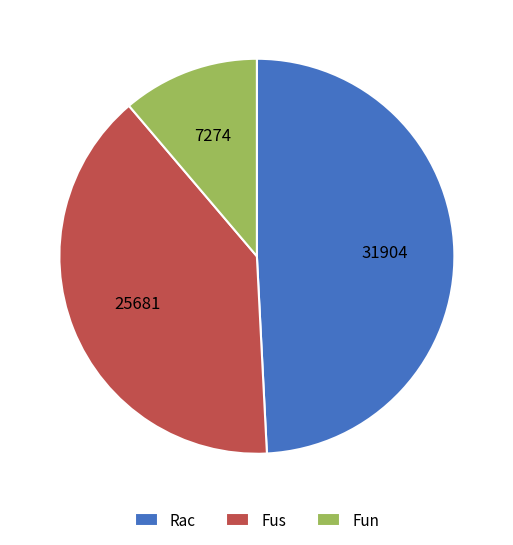

Combined, do Fun and Fus account for over 50%?

Yes